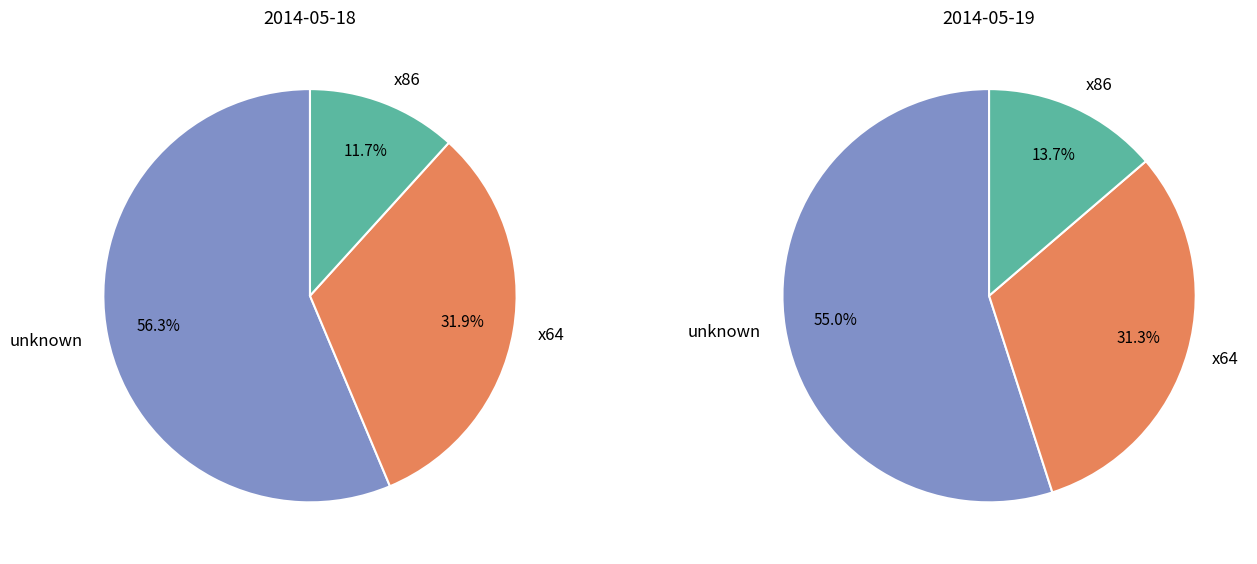

To the nearest percent, what is the difference between the 2014-05-18 and 2014-05-19 slice percentages?

68%